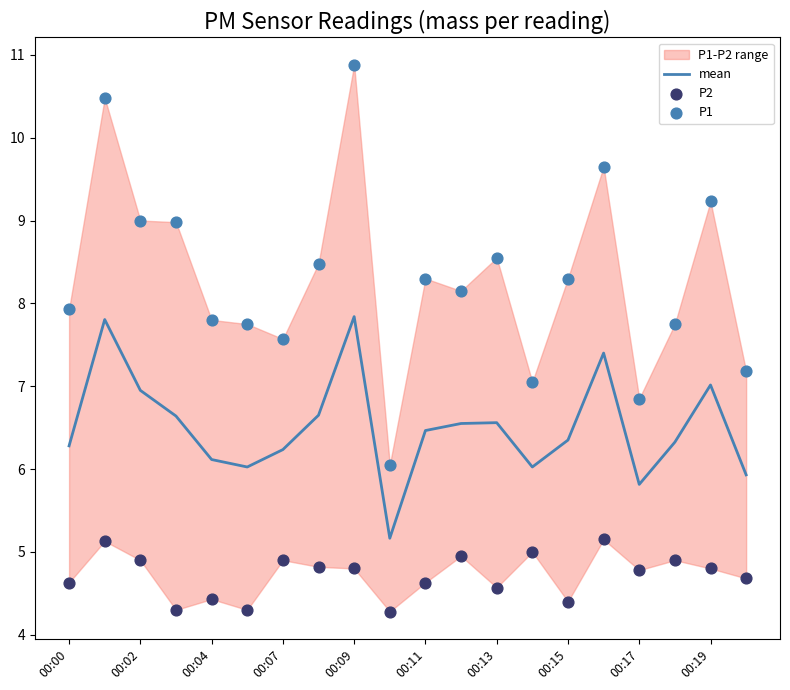

What is the minimum value for mean?

5.2